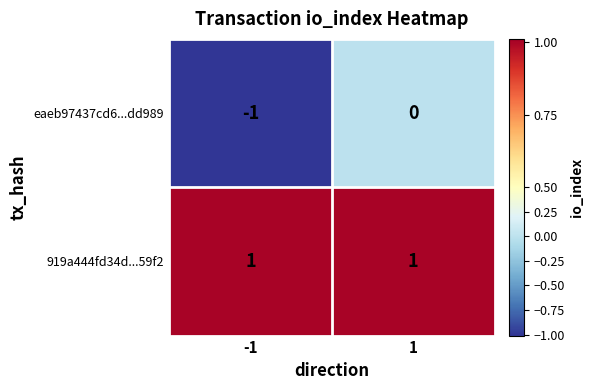

Is it true that 919a444fd34d...59f2 equals 0 at -1?

False